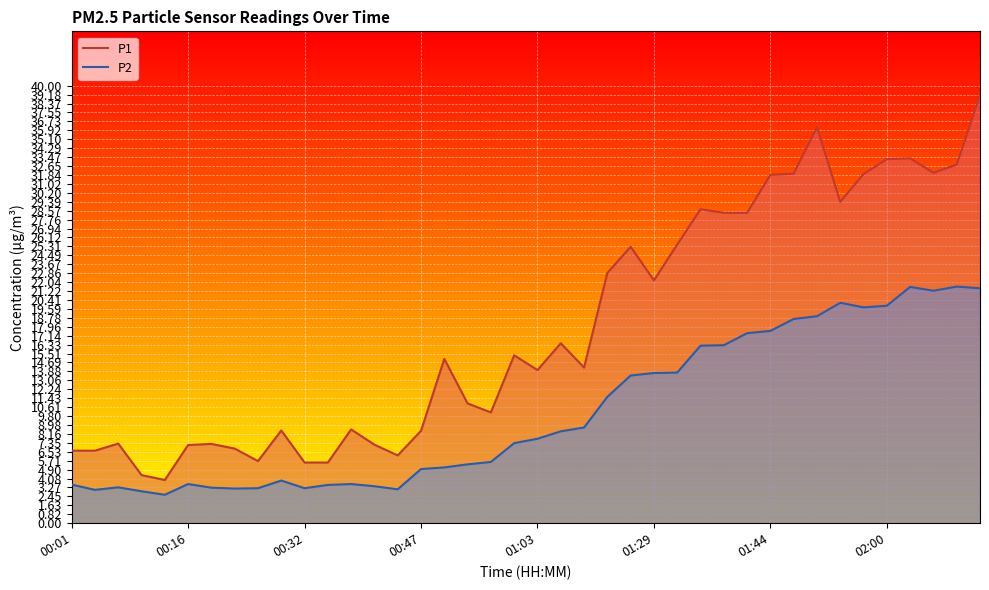

How many lines are shown in the chart?

2